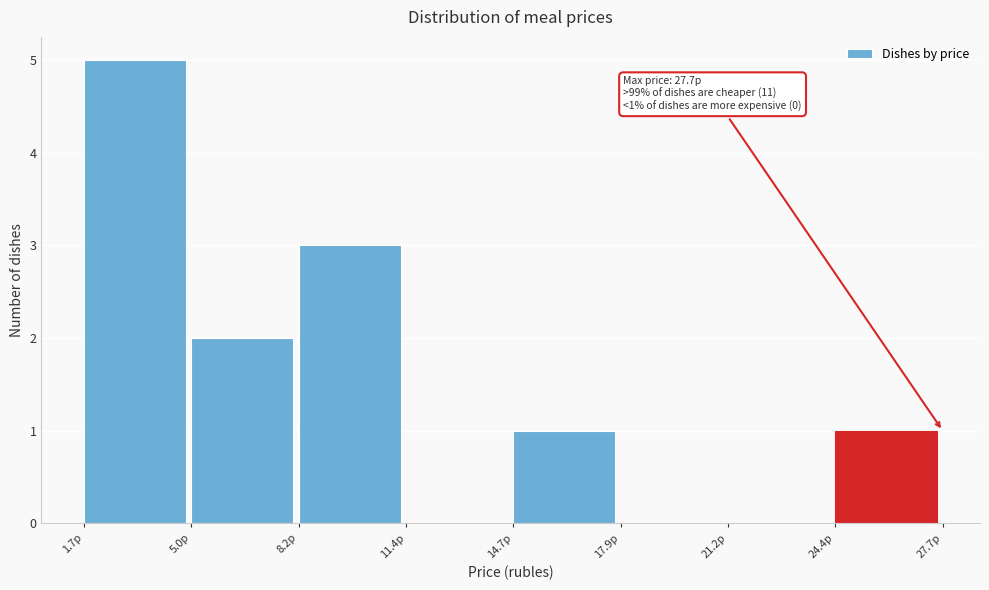

Over which range of the x-axis is the bar tallest?

1.70 to 4.95